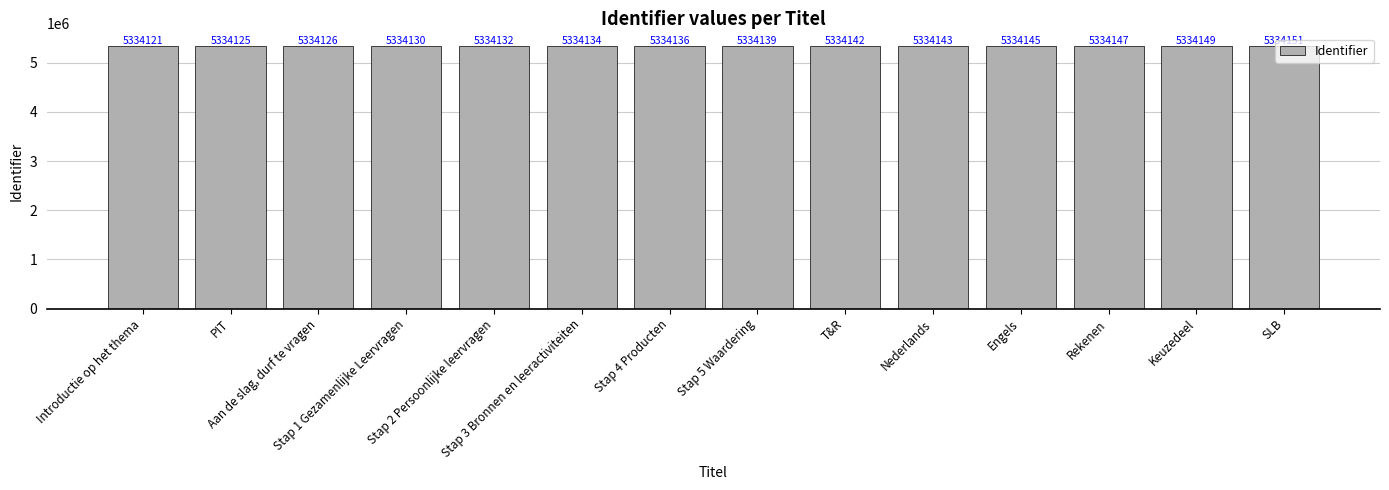

Reading left to right, extract all data points from this chart.

Introductie op het thema=5334121	PIT=5334125	Aan de slag, durf te vragen=5334126	Stap 1 Gezamenlijke Leervragen=5334130	Stap 2 Persoonlijke leervragen=5334132	Stap 3 Bronnen en leeractiviteiten=5334134	Stap 4 Producten=5334136	Stap 5 Waardering=5334139	T&R=5334142	Nederlands=5334143	Engels=5334145	Rekenen=5334147	Keuzedeel=5334149	SLB=5334151